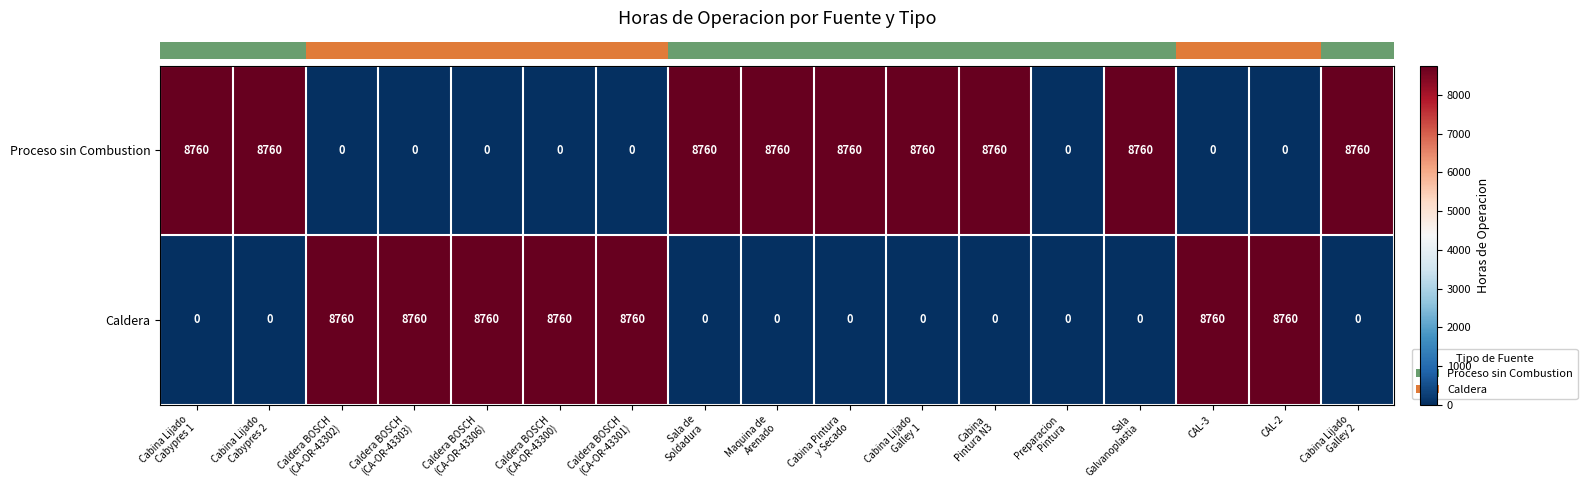

What is the total value across all series at Maquina de
Arenado?

8760